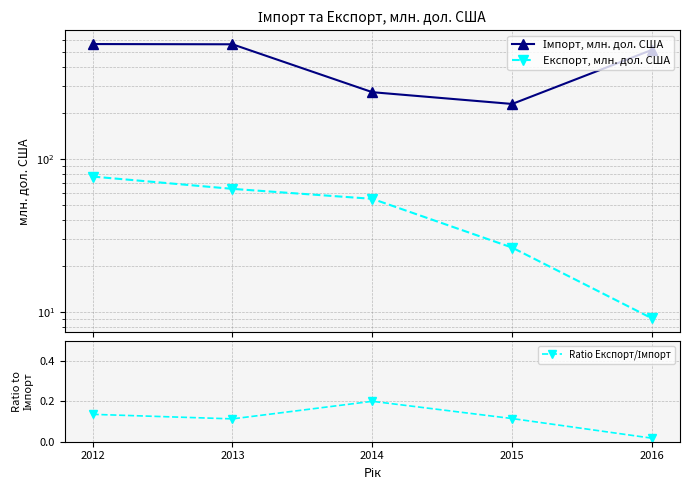

What are all the series names shown in the legend?

Імпорт, млн. дол. США, Експорт, млн. дол. США, Ratio Експорт/Імпорт